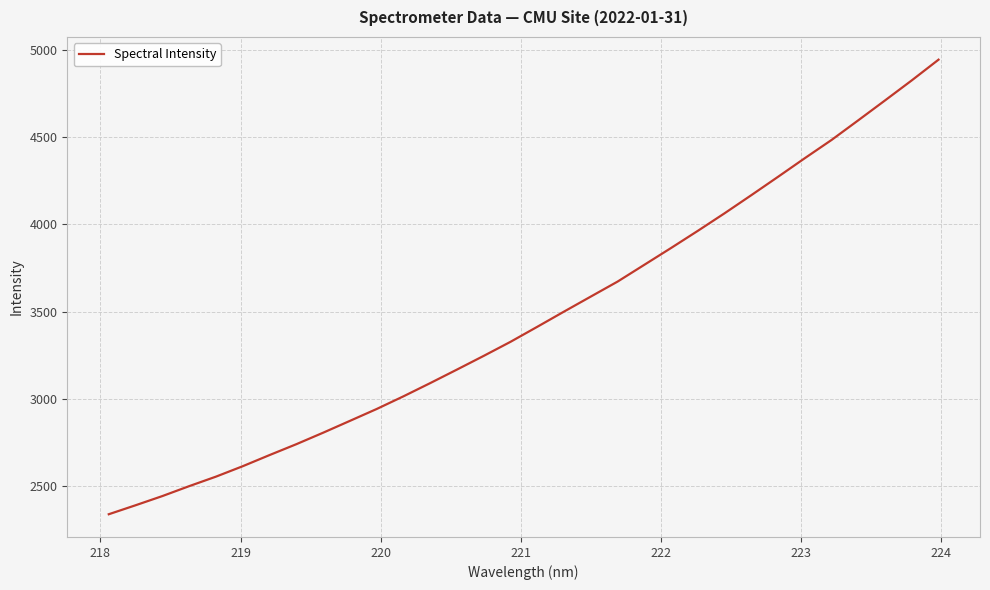

Reading left to right, transcribe all the data shown in this chart.

2339.2	2390.7	2443.3	2500.2	2554.7	2614.5	2678.3	2740.6	2806.4	2874.3	2942.4	3015.0	3090.7	3168.4	3246.9	3327.4	3413.5	3500.7	3586.8	3672.5	3768.8	3865.2	3963.5	4064.1	4167.9	4273.2	4379.9	4484.3	4597.1	4710.9	4825.8	4944.3